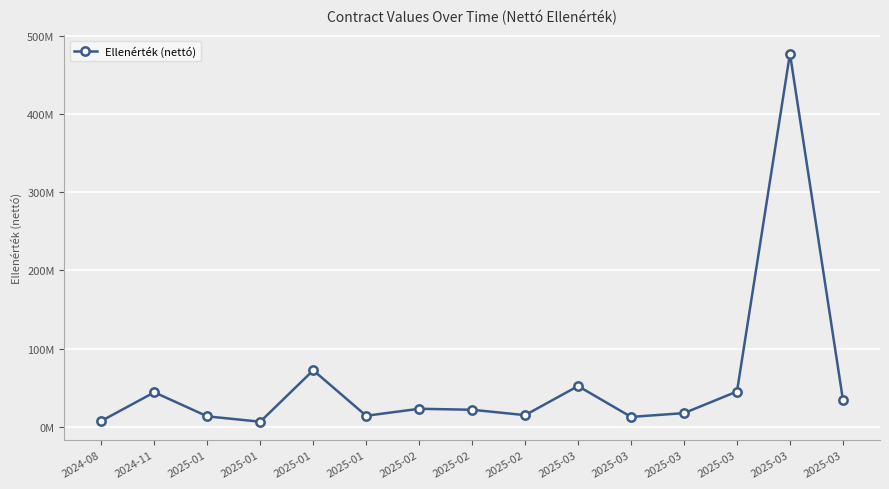

List the labels in order of value, smallest first.

2025-01, 2024-08, 2025-03, 2025-01, 2025-01, 2025-02, 2025-03, 2025-02, 2025-02, 2025-03, 2024-11, 2025-03, 2025-03, 2025-01, 2025-03